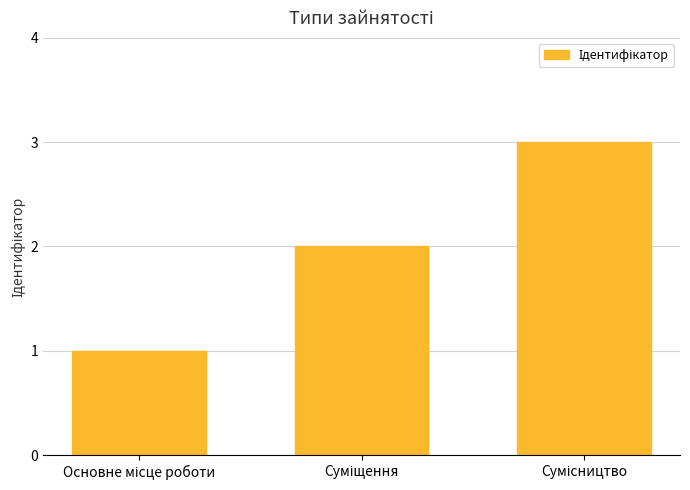

How many data points are less than 2?

1